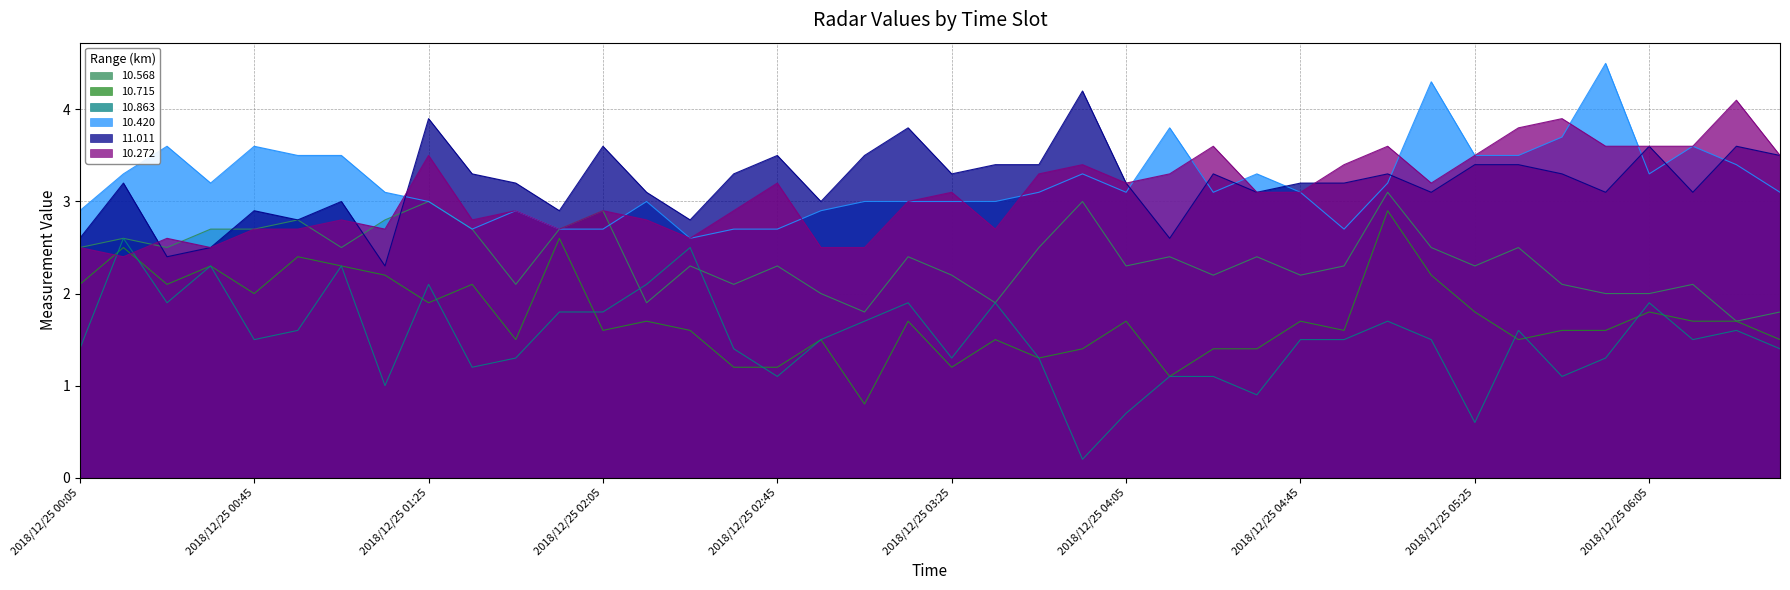

How many categories are shown in the chart?

40